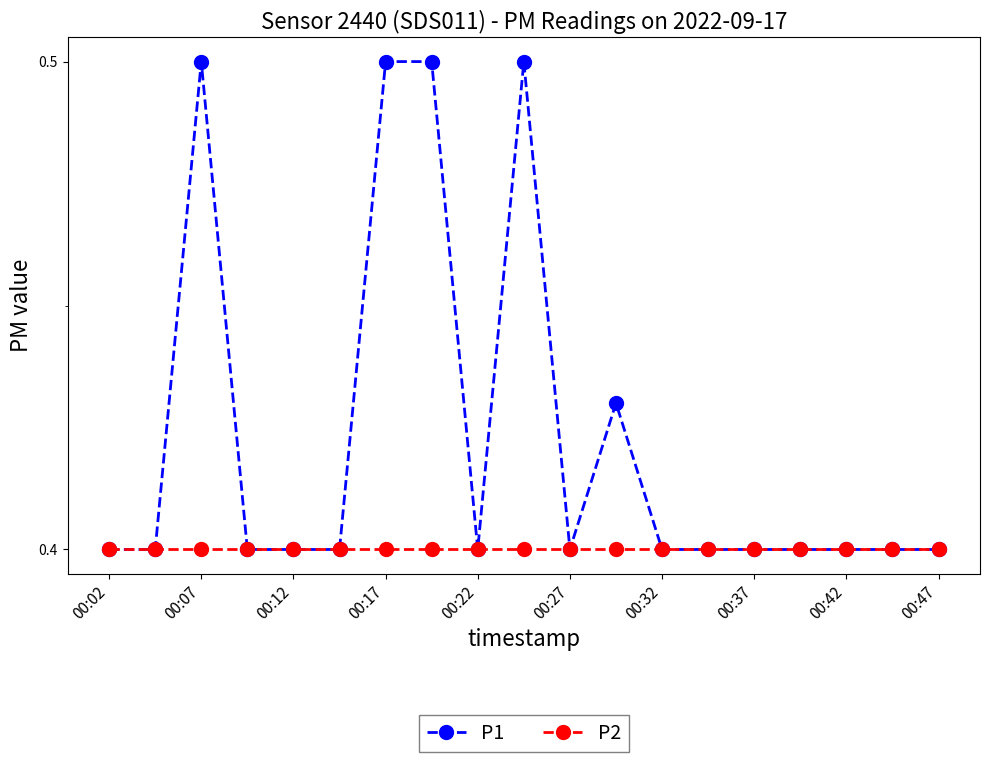

Which series has the widest spread of values?

P1